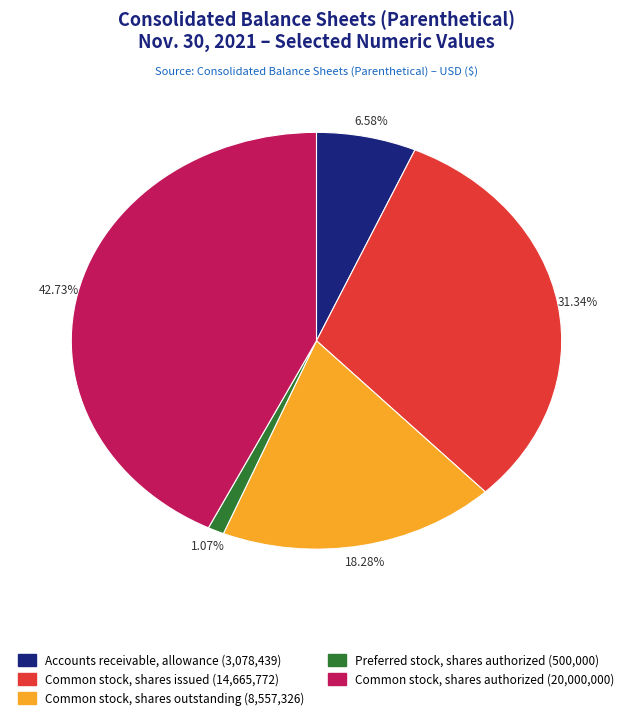

Count the number of slices in the pie.

5